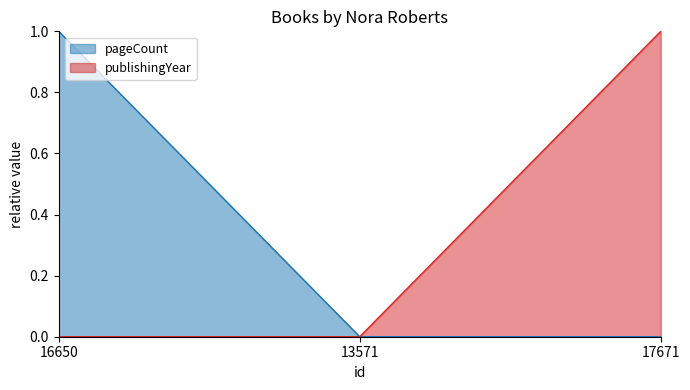

True or false: publishingYear has a value of 0.0 at 16650.

True